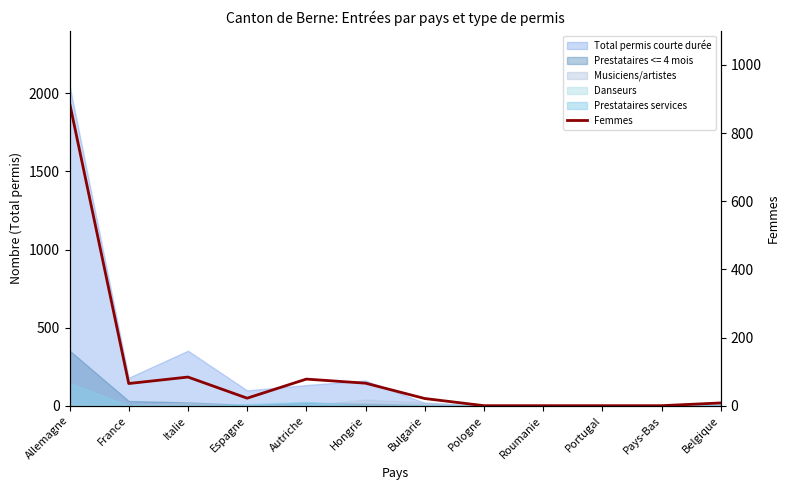

What is the value of the 12th point from the left?

8